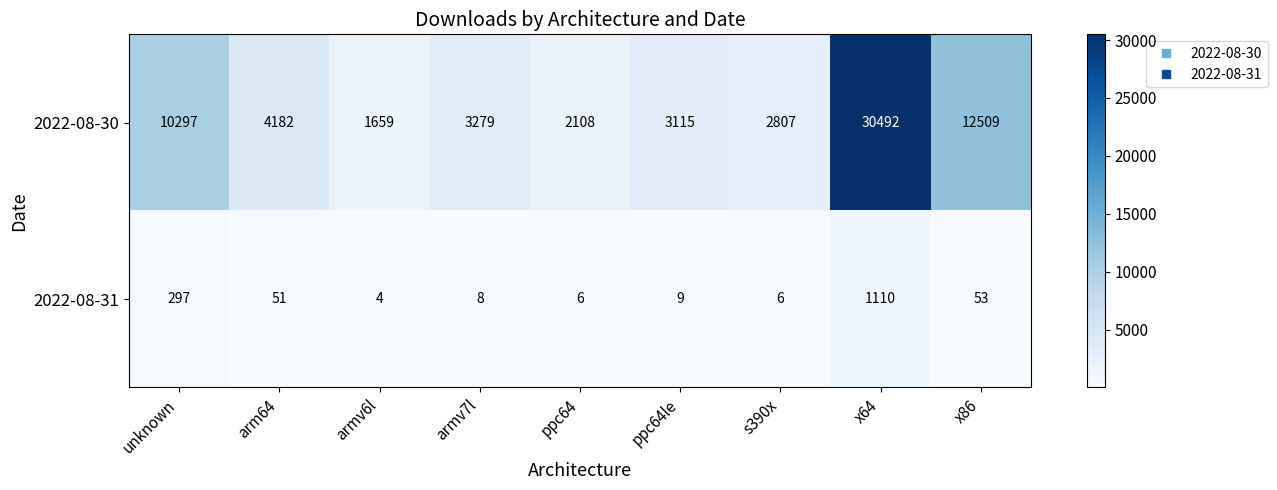

Reading right to left, transcribe all the data shown in this chart.

2022-08-30: 12509	30492	2807	3115	2108	3279	1659	4182	10297
2022-08-31: 53	1110	6	9	6	8	4	51	297